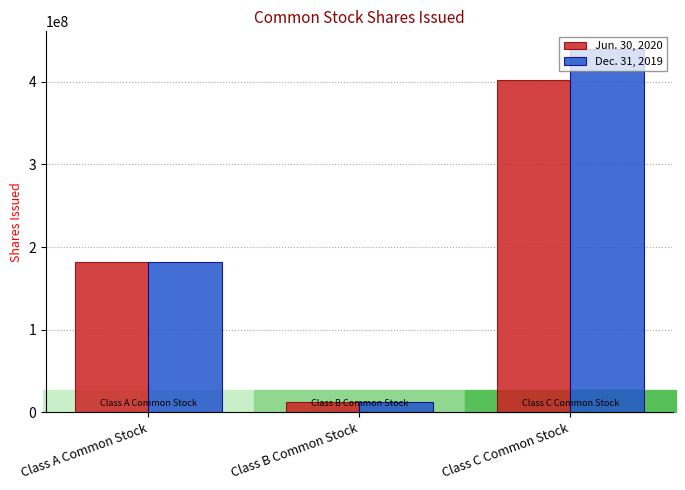

Rank the series at Class C Common Stock from lowest to highest value.

Jun. 30, 2020, Dec. 31, 2019